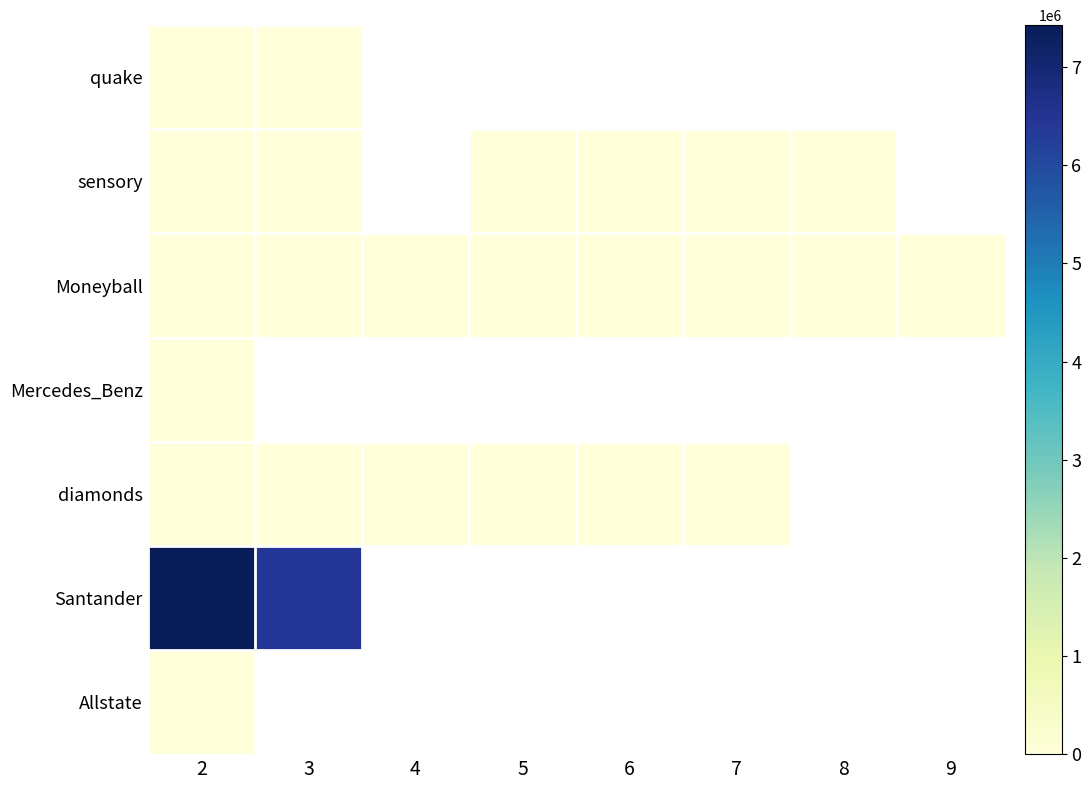

What is the difference between the Moneyball values at 6 and 9?

0.6